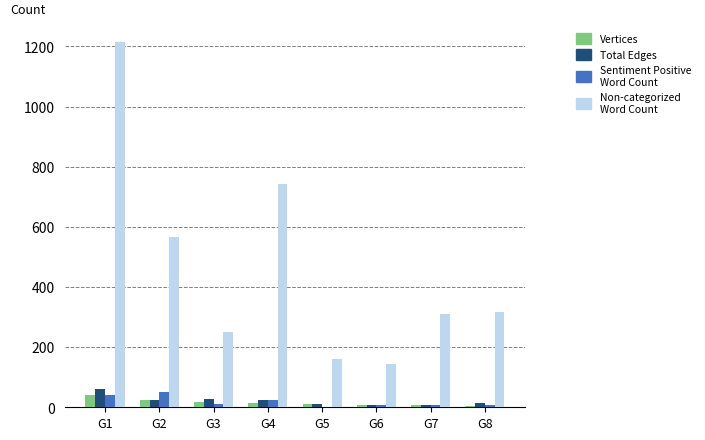

At which category is the sum across all series the highest?

G1